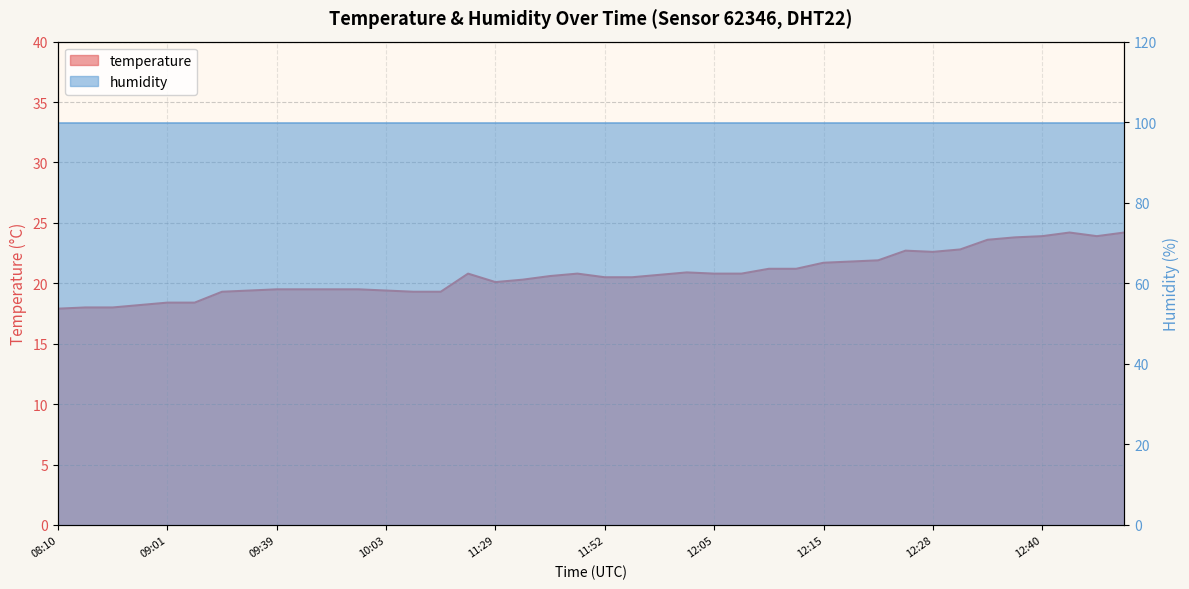

The chart shows a value of 31.2 at 11:29. True or false?

False